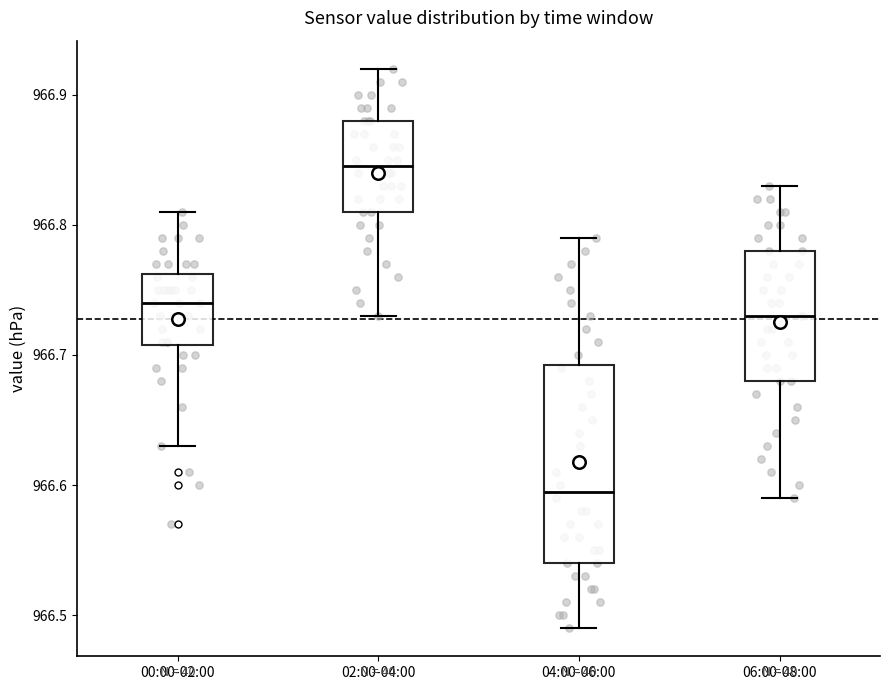

Where is the upper edge of the box for 02:00-04:00 on the y-axis? The values are not printed on the chart, so give them approximately, as read against the axis.

966.88